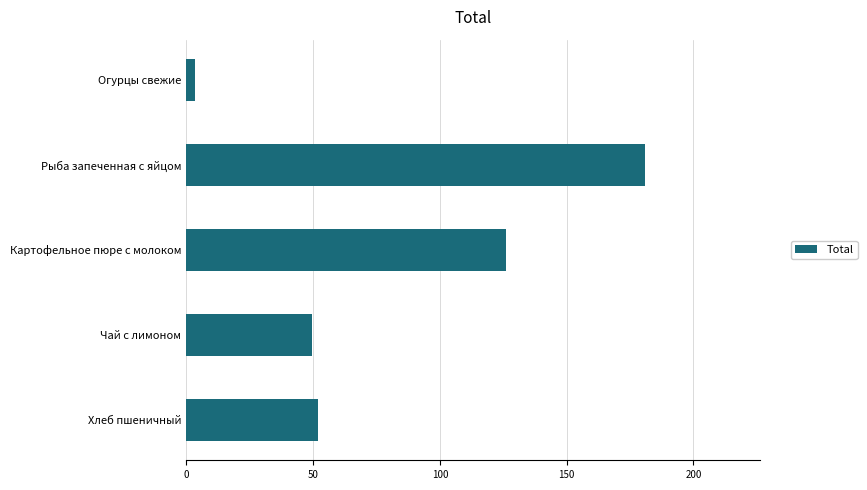

Approximately how many times larger is the value at Хлеб пшеничный compared to Рыба запеченная с яйцом?

0.3